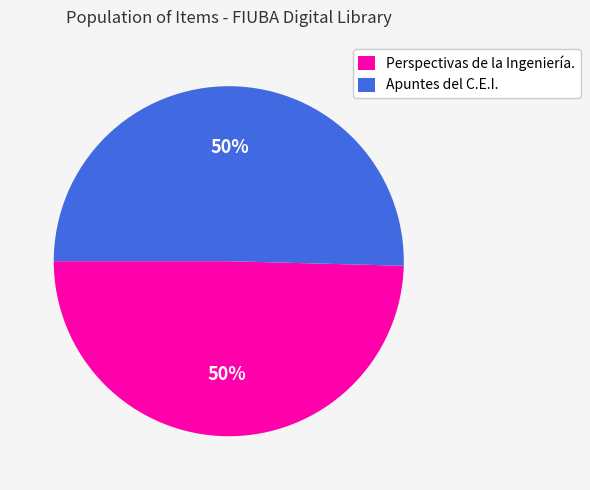

Is it true that Perspectivas de la Ingeniería. is 50% of the pie?

True